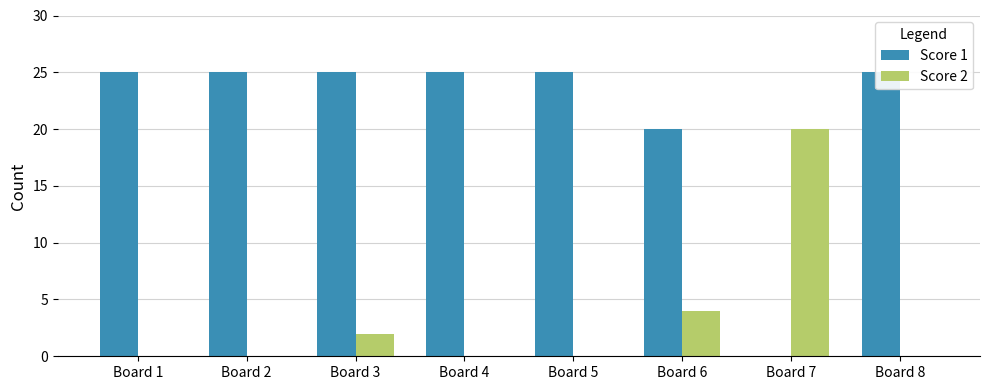

At how many categories does at least one series exceed 16?

8